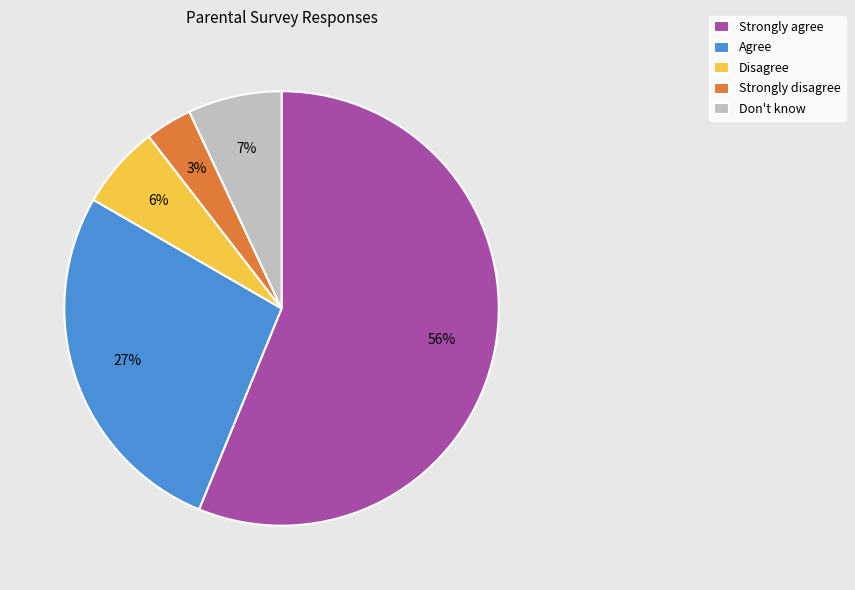

How many segments does this pie chart have?

5